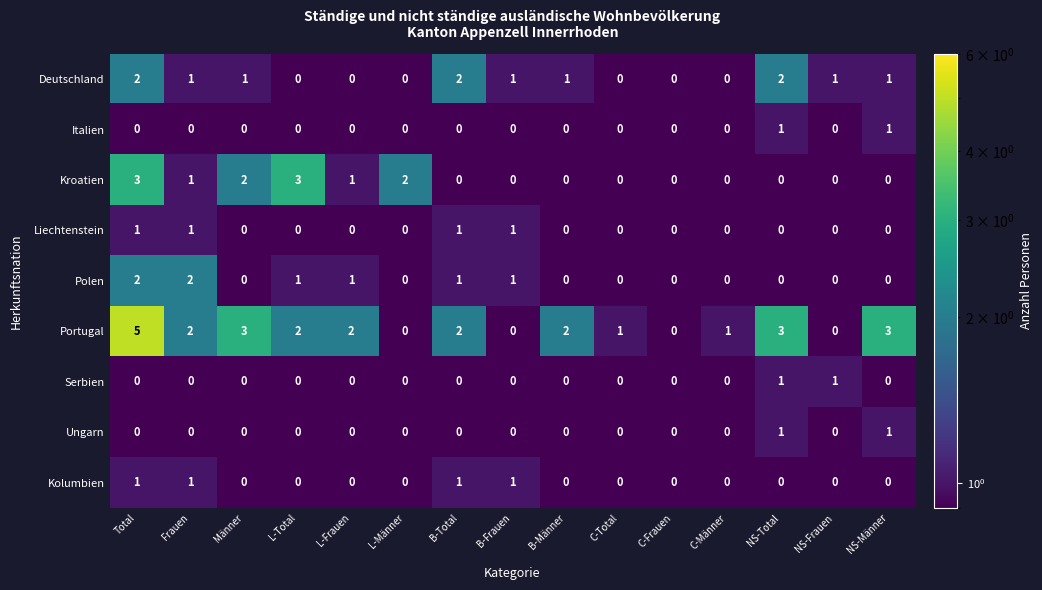

The value of Serbien at L-Männer is 1. True or false?

False